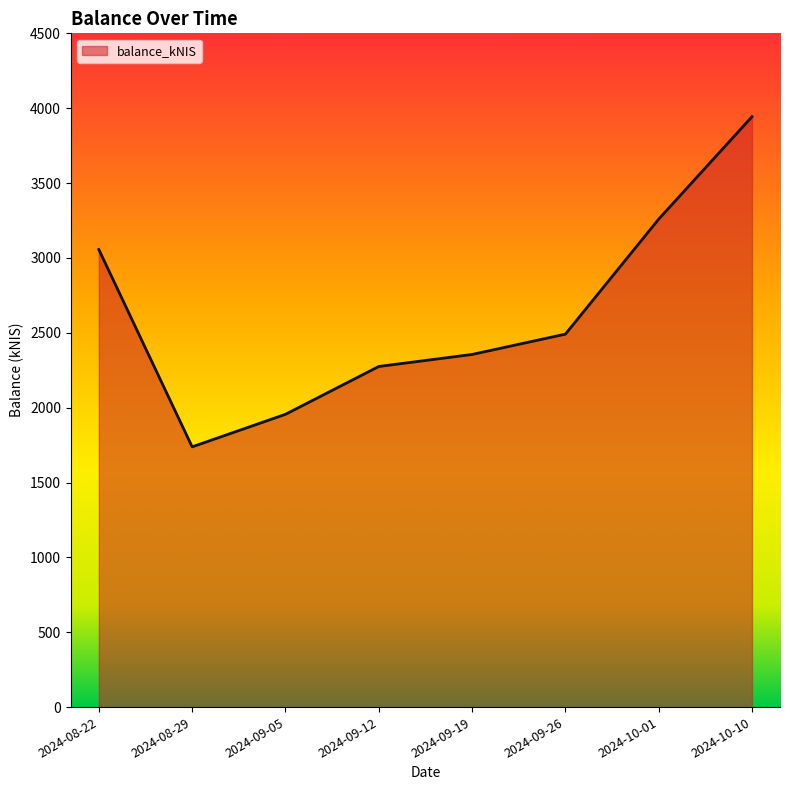

Does the chart display data point markers on the line(s)?

No